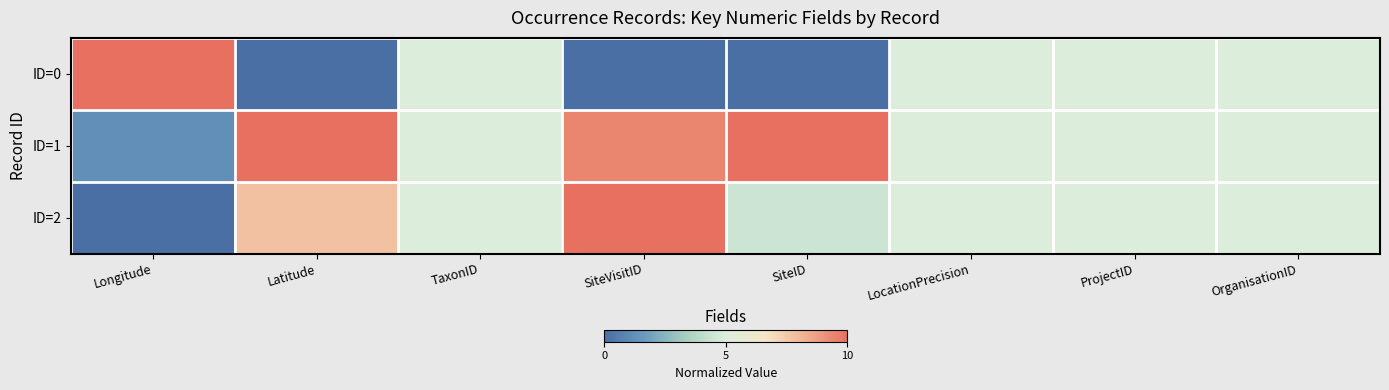

List the series in order of their peak value, highest first.

ID=0, ID=1, ID=2